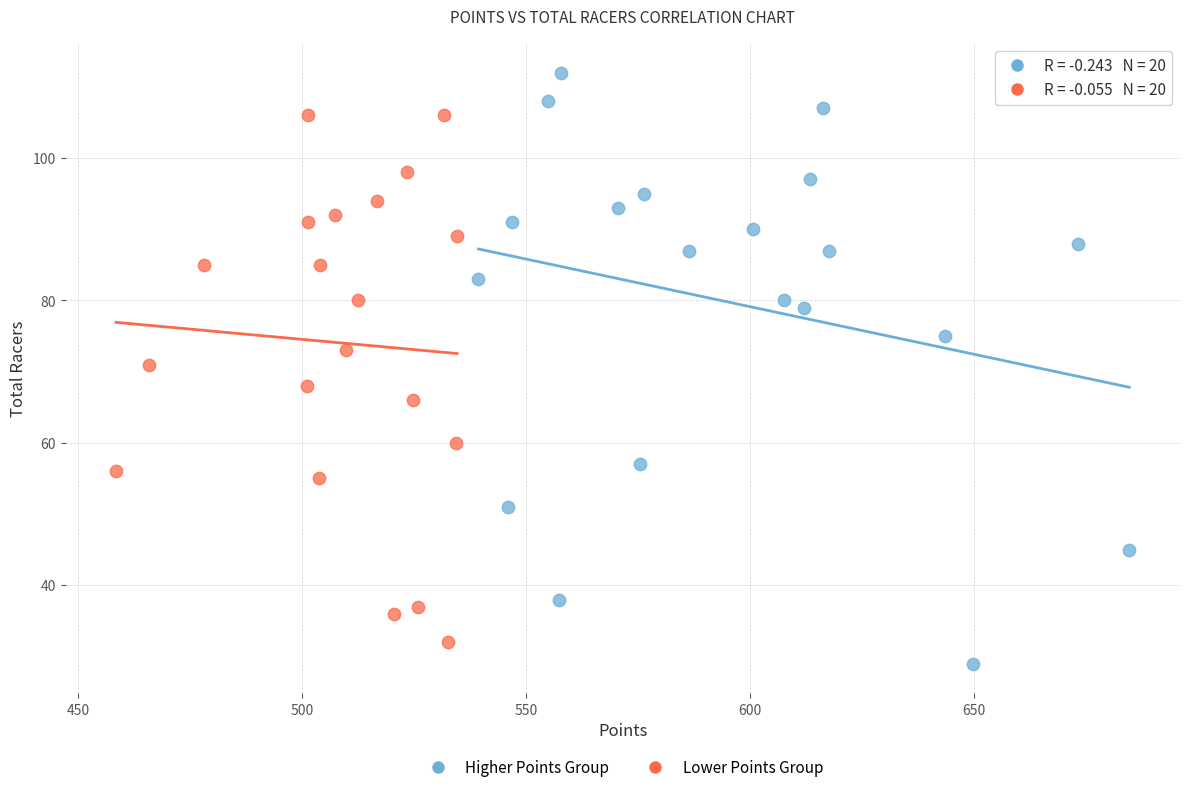

What are all the series names shown in the legend?

Higher Points Group, Lower Points Group